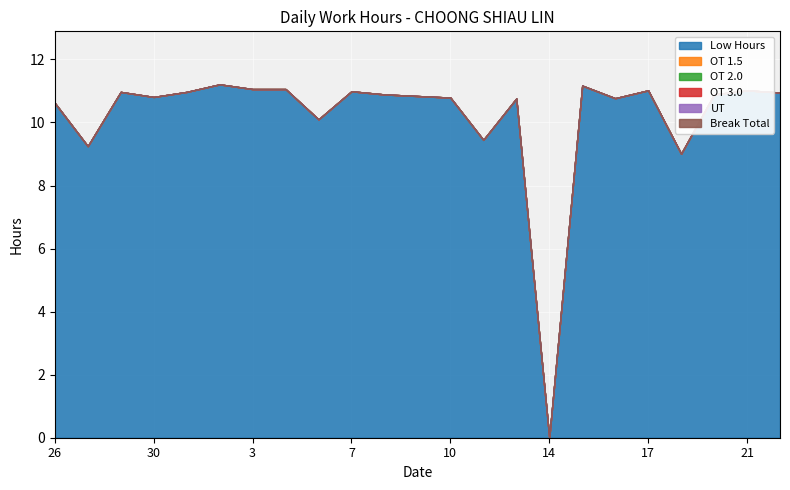

Which series has the largest total across all categories?

Low Hours